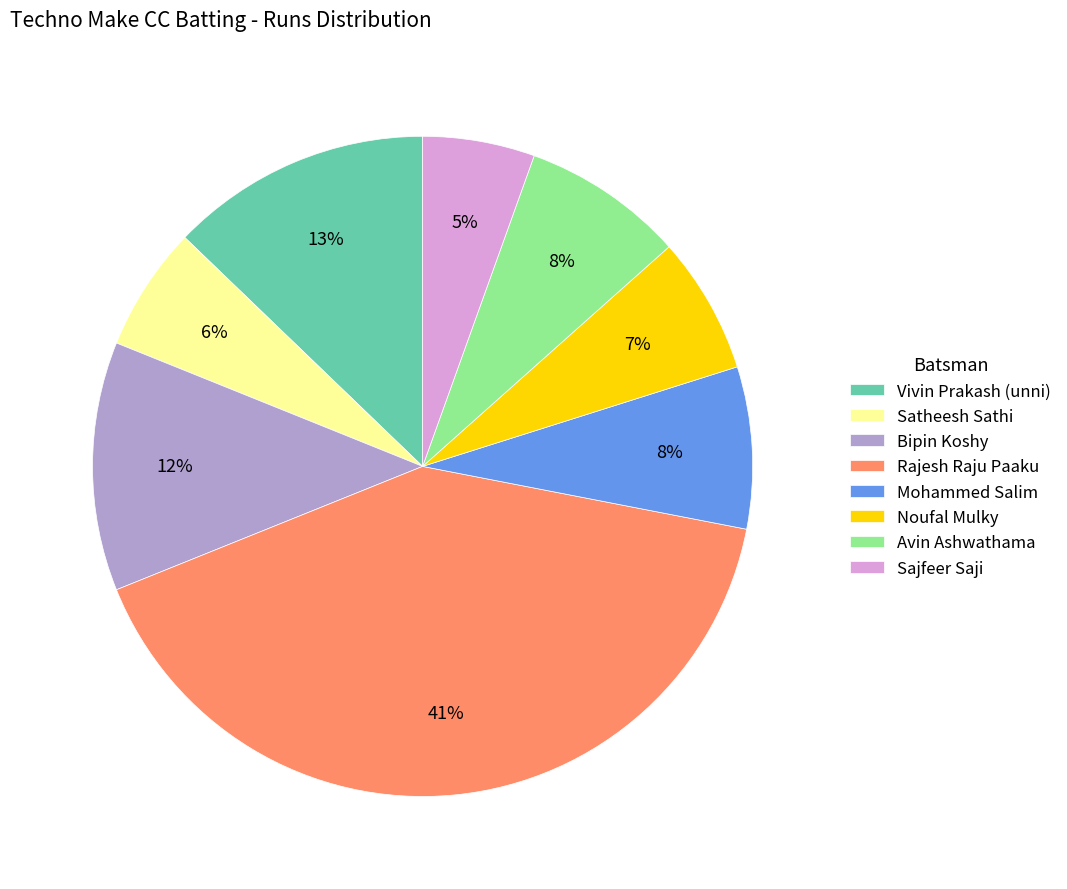

What percentage is the Satheesh Sathi slice, to the nearest percent?

6%